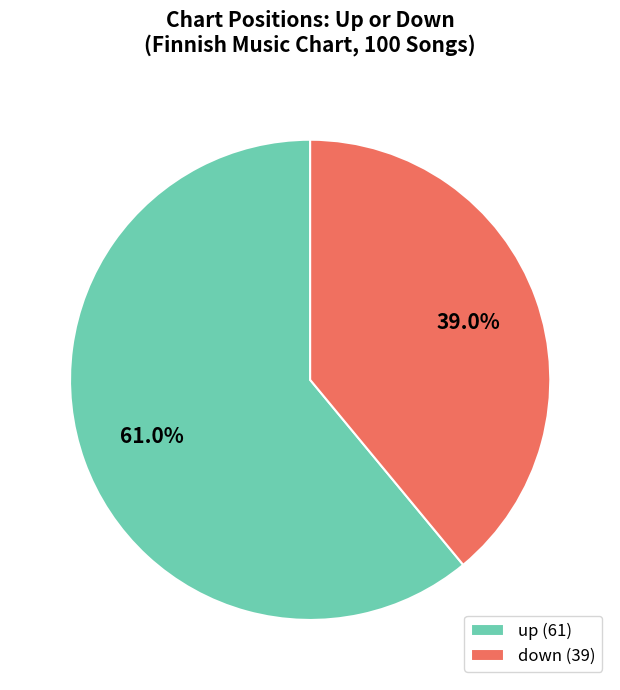

How many segments does this pie chart have?

2